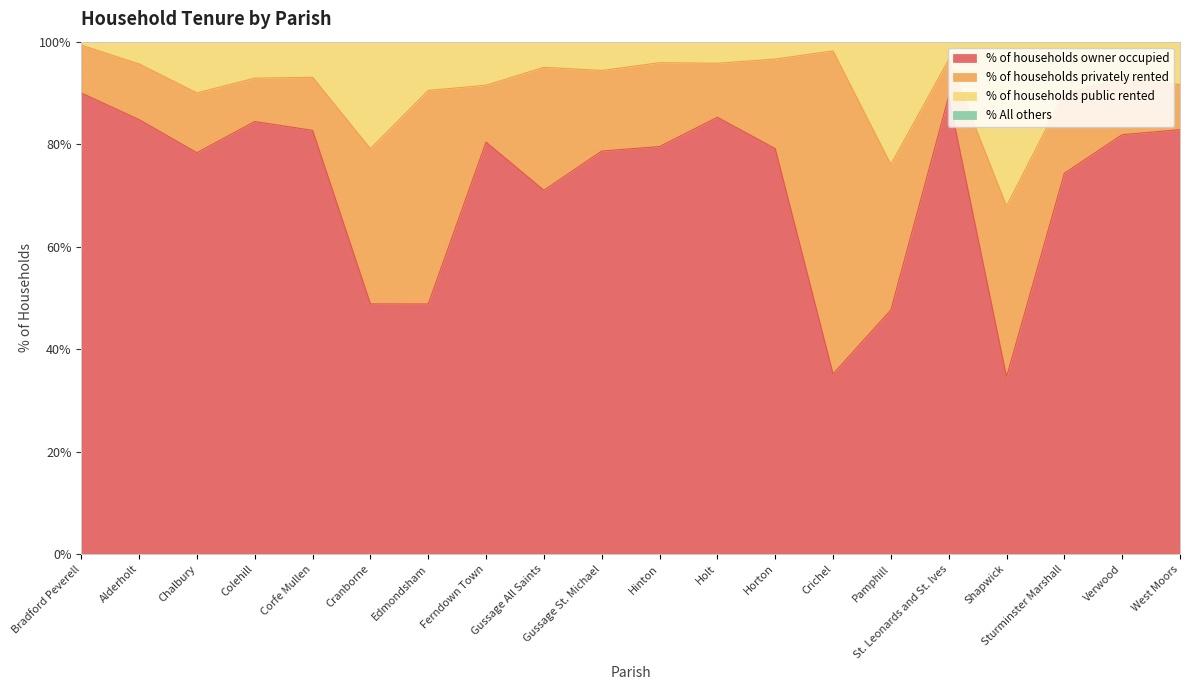

In % of households owner occupied, how many points are lower than both neighbors (excluding endpoints)?

5